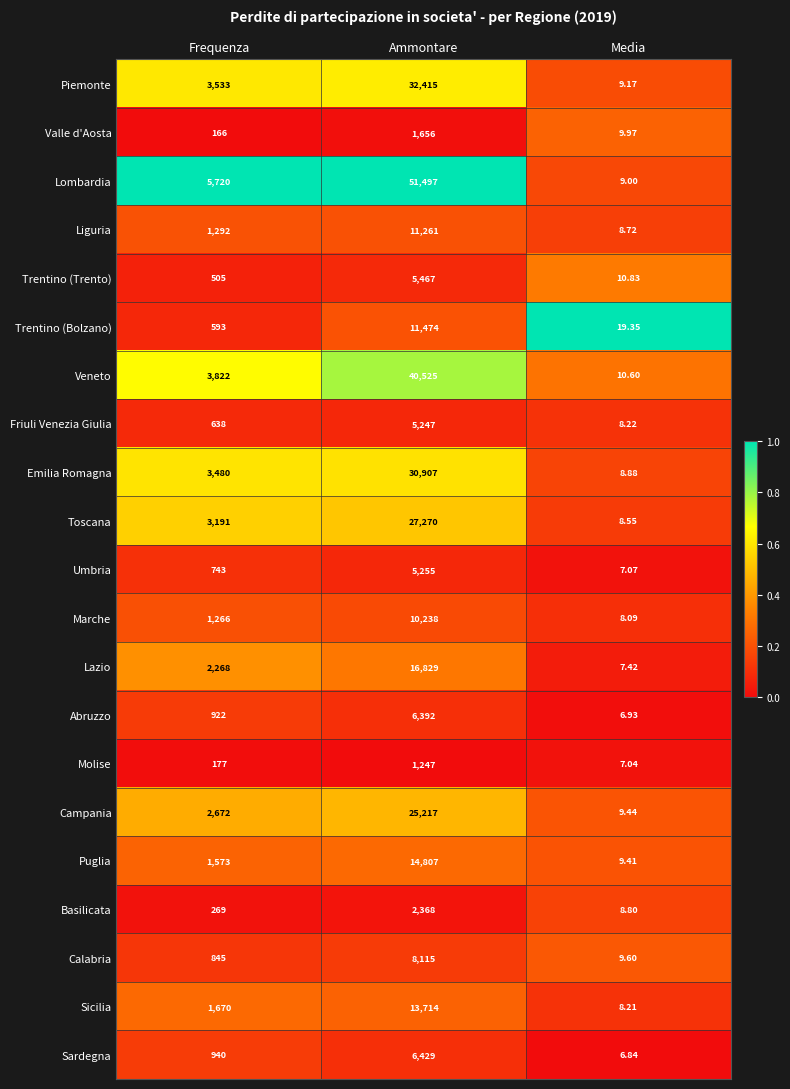

Which series has the largest range (max minus min)?

Lombardia